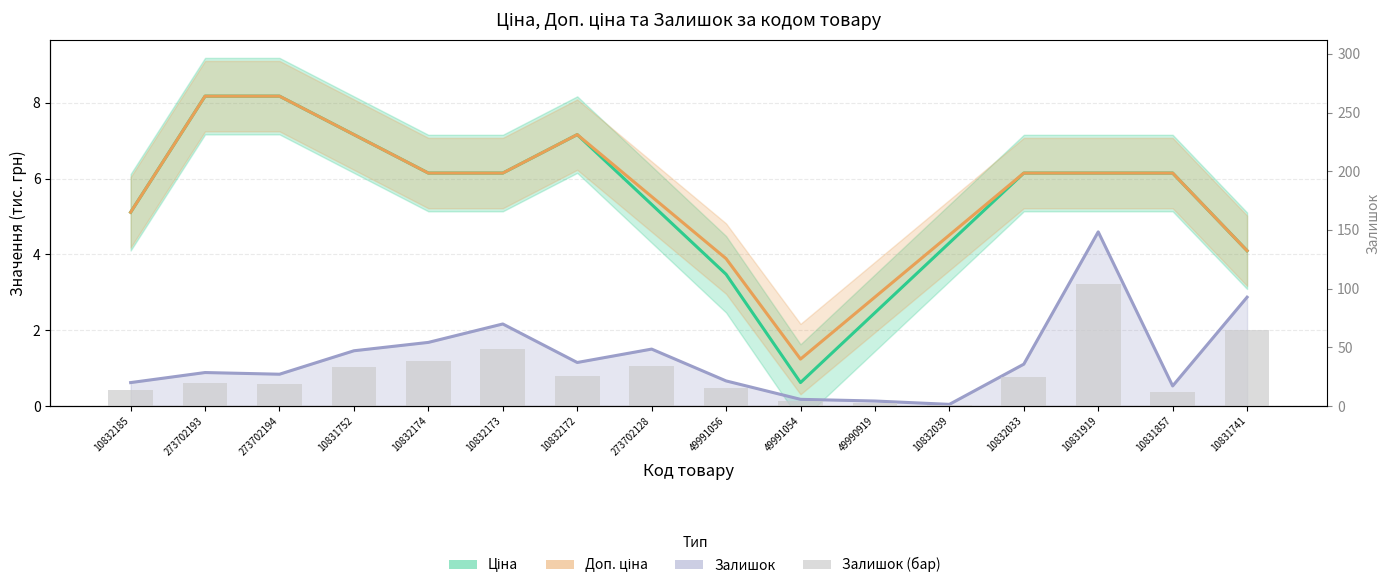

Which label corresponds to the largest value in the chart?

10831919